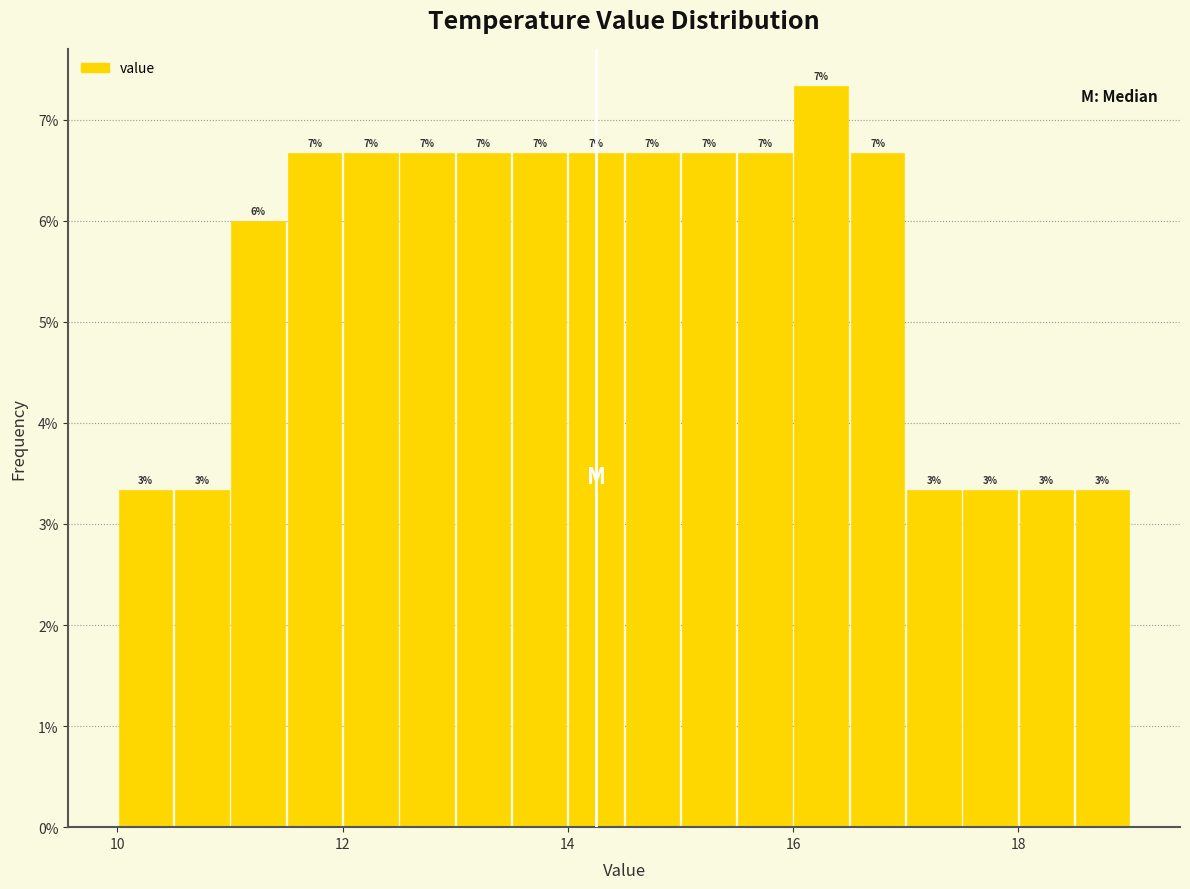

Around what value on the x-axis is the tallest bar? Give the approximate position of its centre, as read against the axis.

16.2